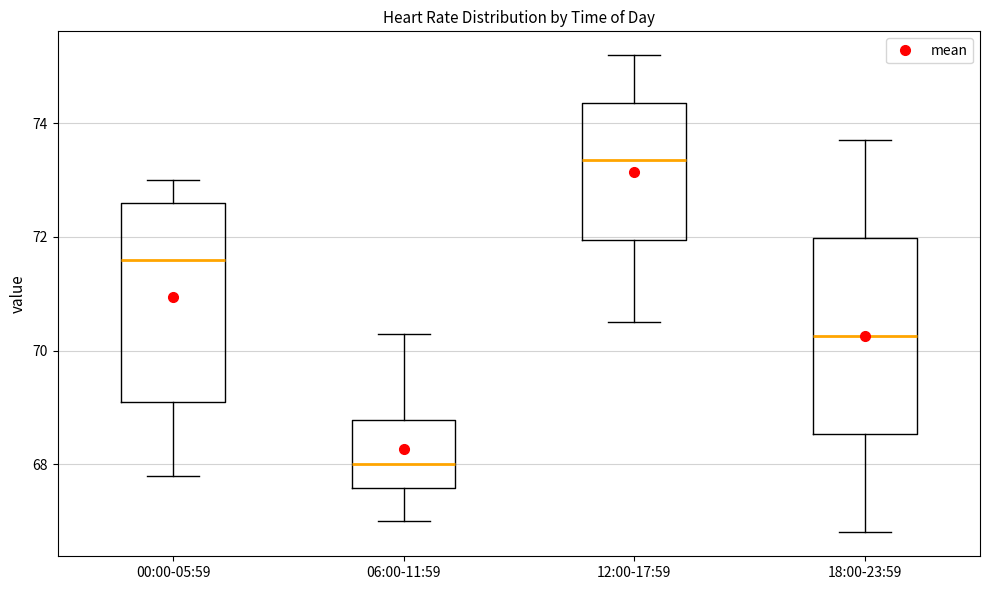

Reading left to right, read every box against the y-axis: the position of its median line, the range the box covers, and the ends of its whiskers. The values are not printed on the chart, so give them approximately, as read against the axis.

00:00-05:59: median 71.6, box 69.2 to 72.6, whiskers 67.8 to 73.0
06:00-11:59: median 68.0, box 67.6 to 68.8, whiskers 67.0 to 70.4
12:00-17:59: median 73.4, box 72.0 to 74.4, whiskers 70.6 to 75.2
18:00-23:59: median 70.2, box 68.6 to 72.0, whiskers 66.8 to 73.8